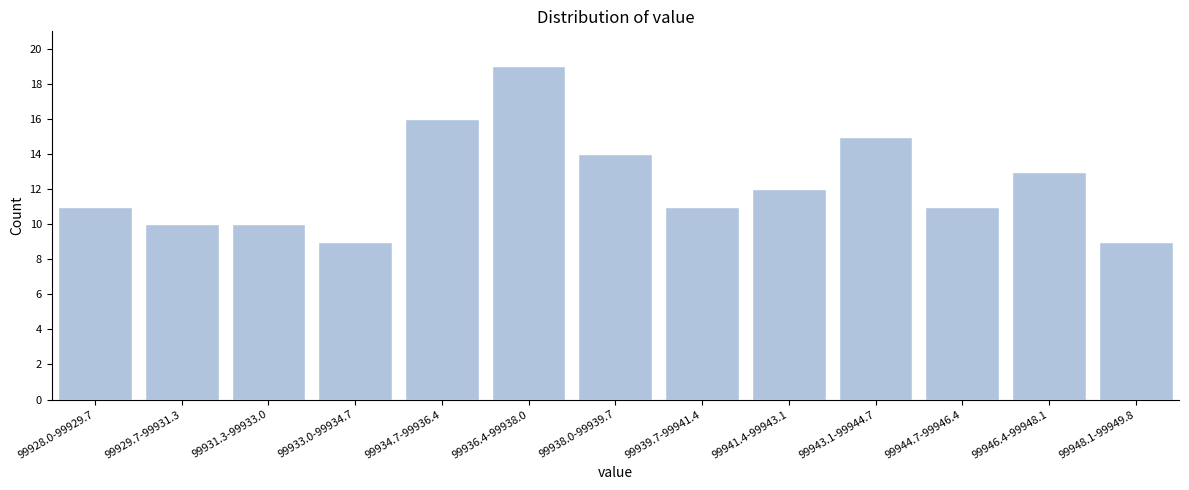

Reading right to left, list all the values displayed in this chart.

99948.1-99949.8=9	99946.4-99948.1=13	99944.7-99946.4=11	99943.1-99944.7=15	99941.4-99943.1=12	99939.7-99941.4=11	99938.0-99939.7=14	99936.4-99938.0=19	99934.7-99936.4=16	99933.0-99934.7=9	99931.3-99933.0=10	99929.7-99931.3=10	99928.0-99929.7=11